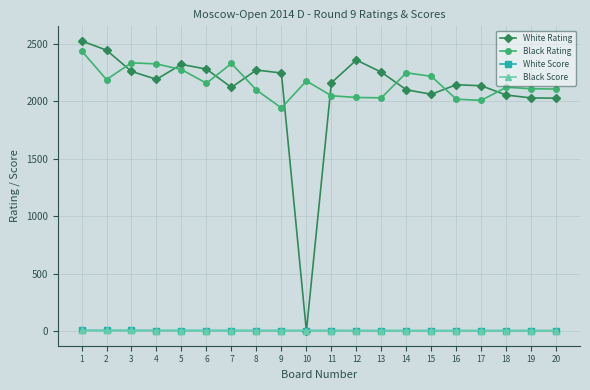

Between 12 and 19, which series saw the biggest shift?

White Rating